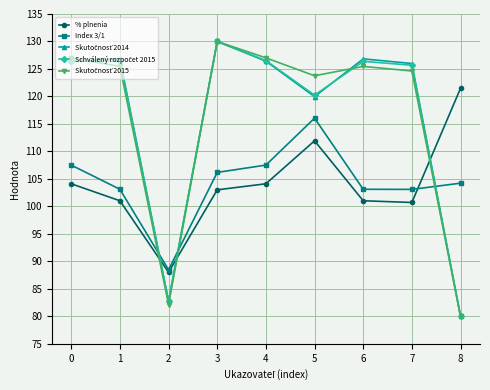

Where is the first local minimum for Index 3/1?

2